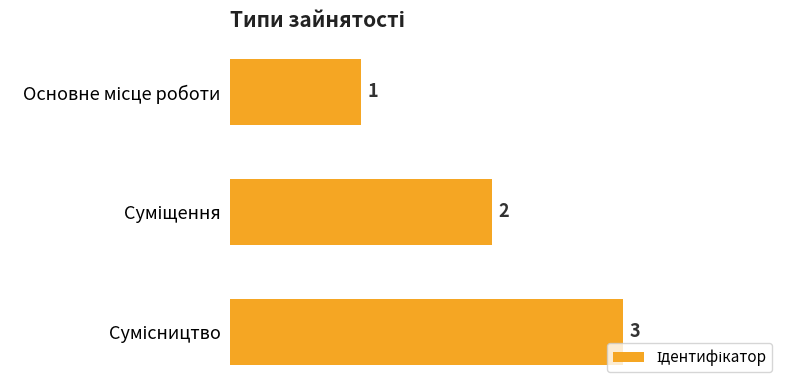

What is the sum of all values?

6